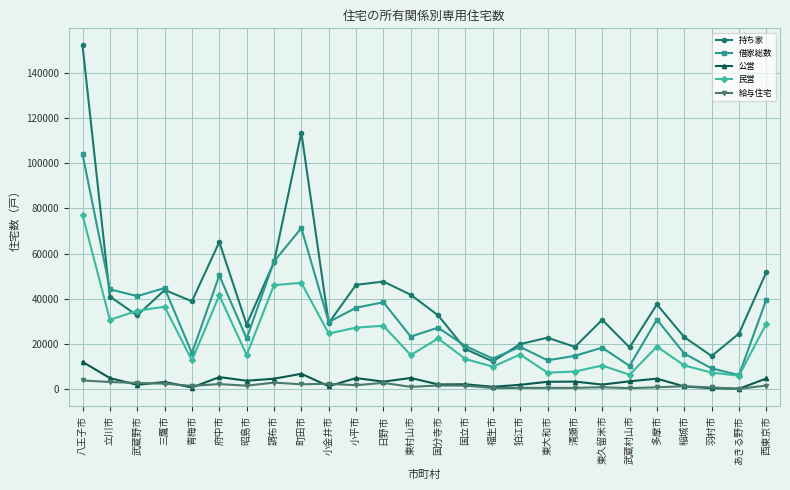

How many values in the 民営 series are below 18810?

13